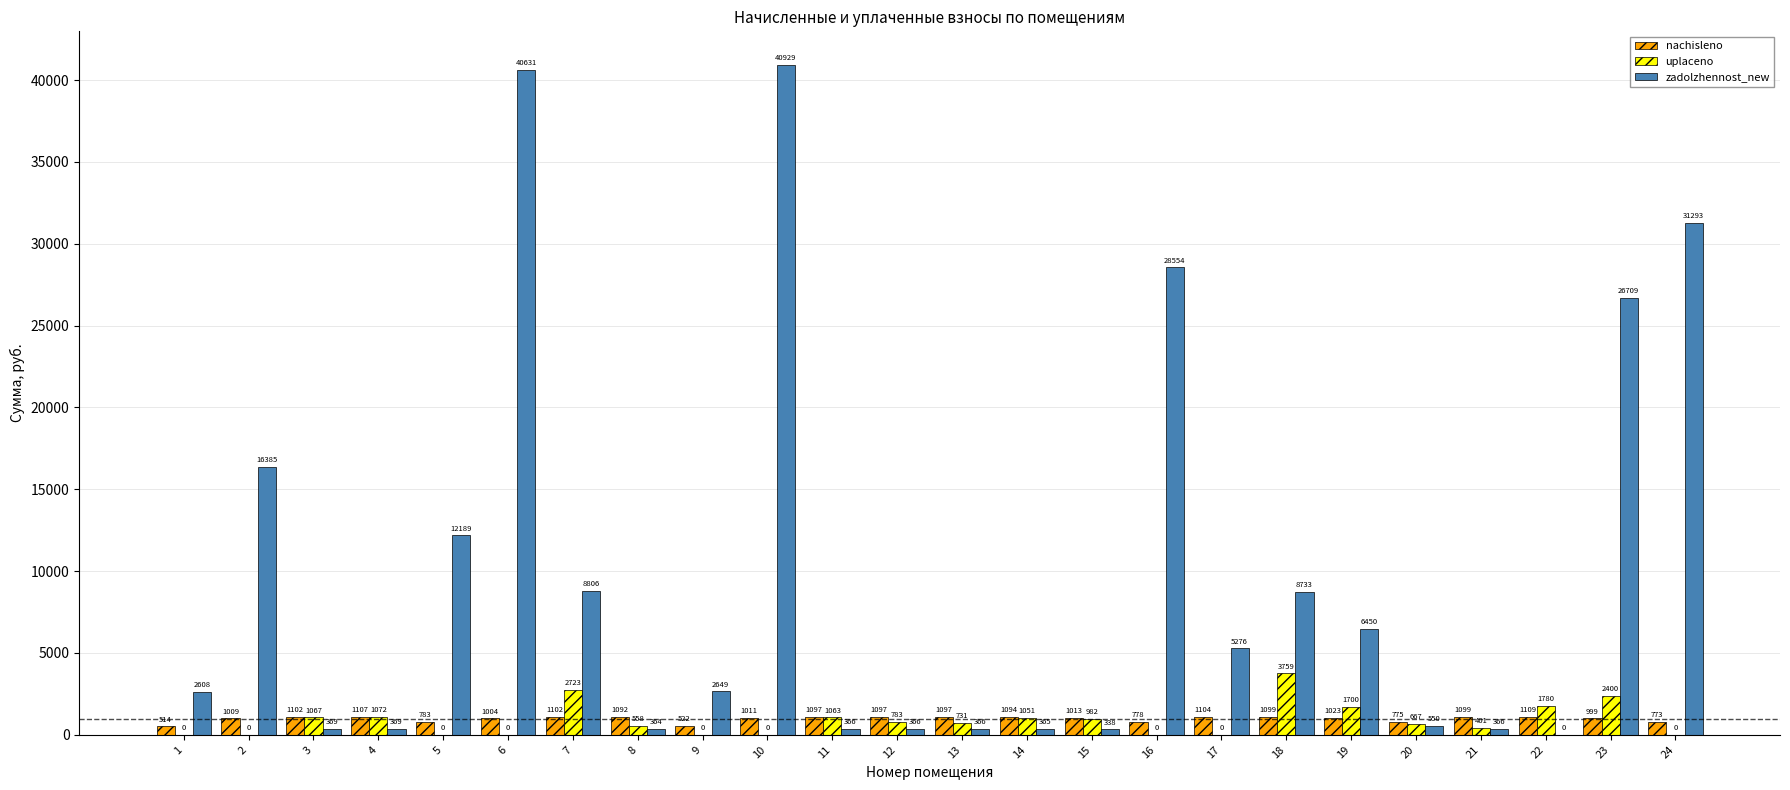

What is the highest value of the nachisleno series?

1109.2